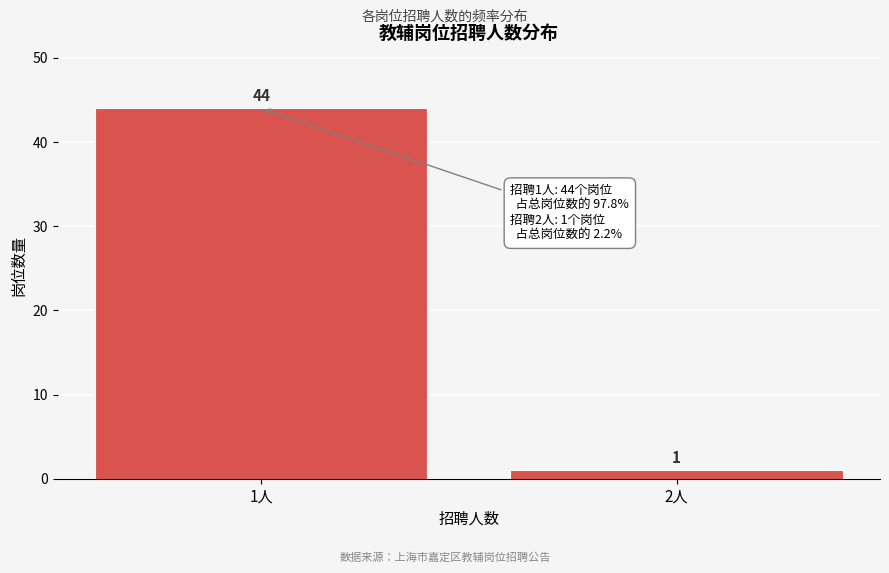

Reading left to right, what are all the values shown in this chart?

44	1